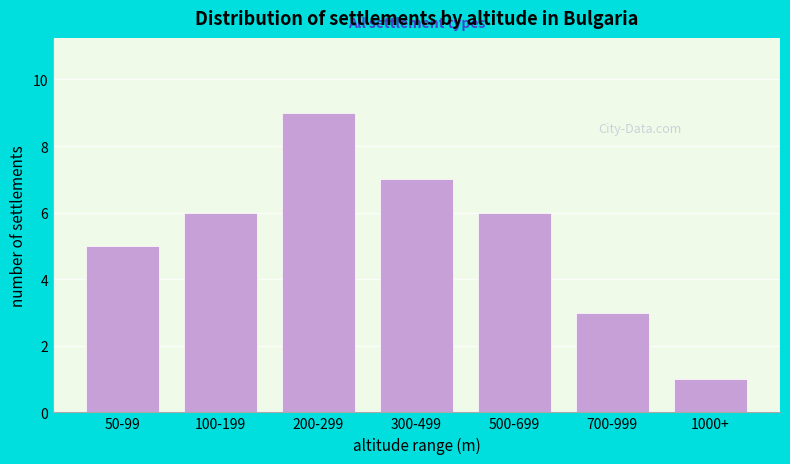

Reading left to right, list all the values displayed in this chart.

5	6	9	7	6	3	1